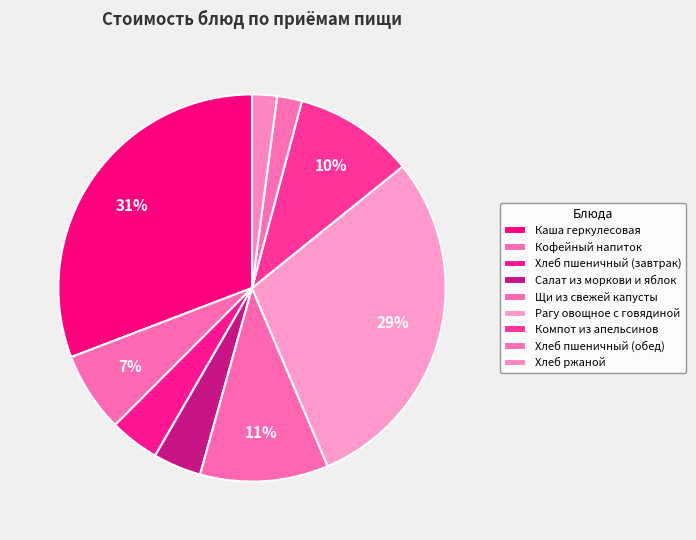

What percentage is the Щи из свежей капусты slice, to the nearest percent?

11%